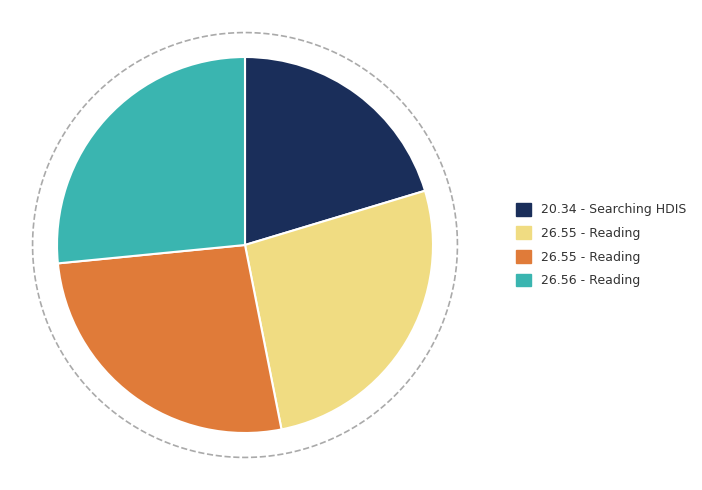

How many segments does this pie chart have?

4